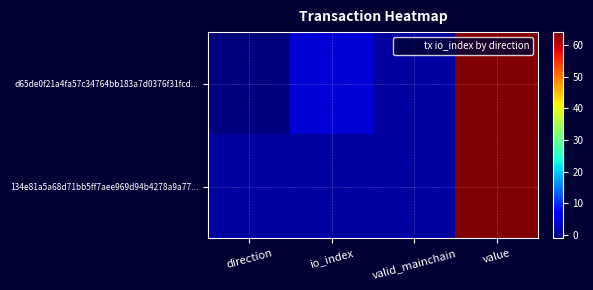

What is the minimum value shown in the chart?

-1